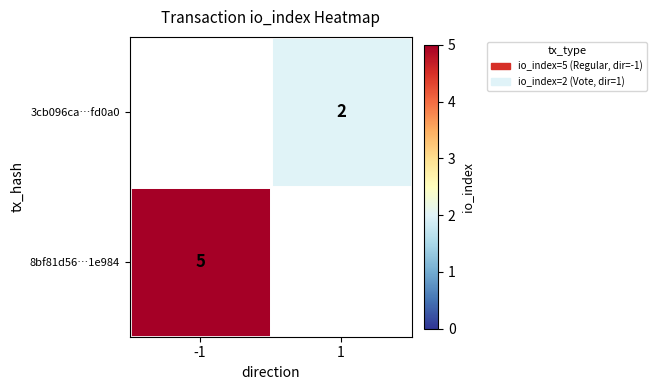

What is the maximum value shown in the chart?

5.0